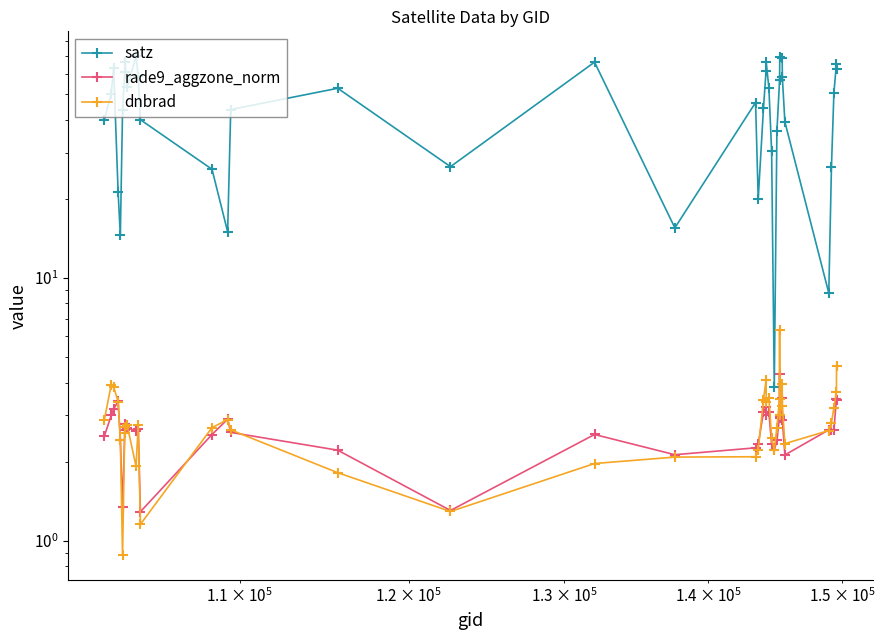

How many interior local valleys does the dnbrad series have?

9